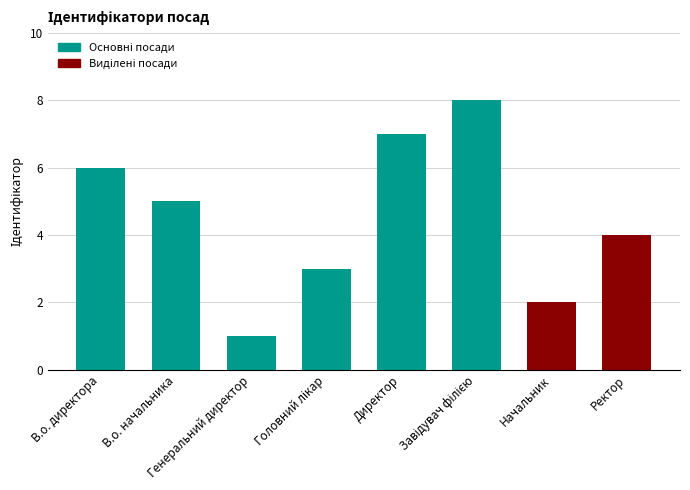

What is the difference between the second highest and minimum values?

6